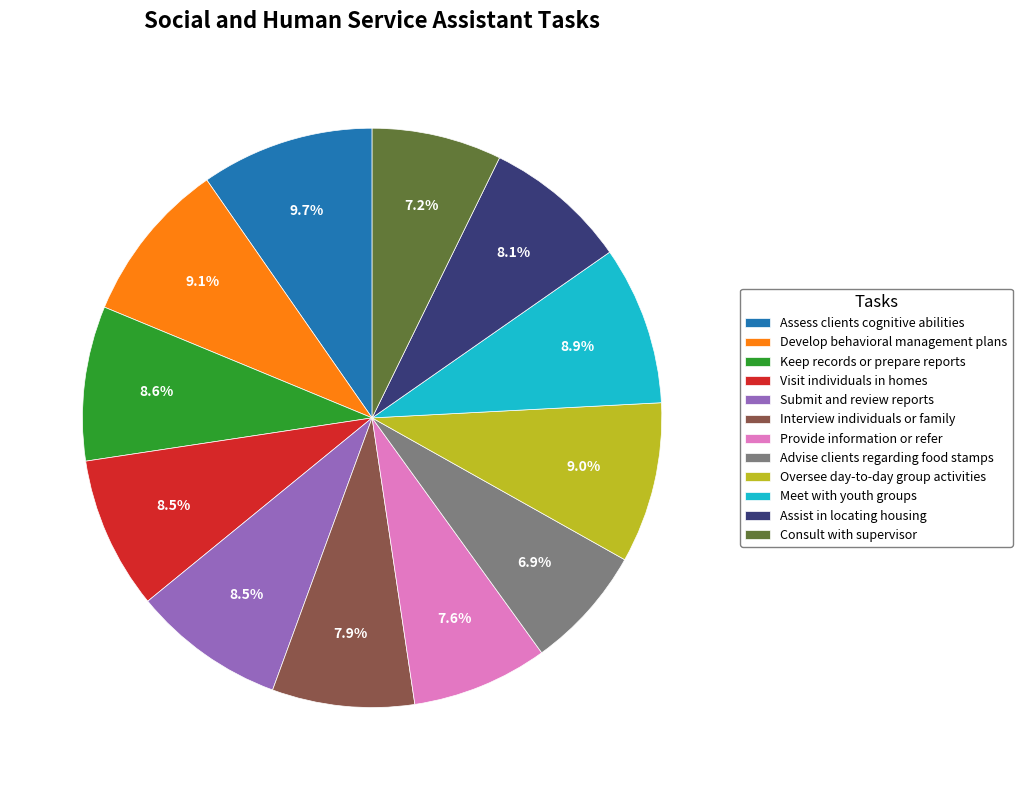

Which category has the biggest portion of the pie?

Assess clients cognitive abilities